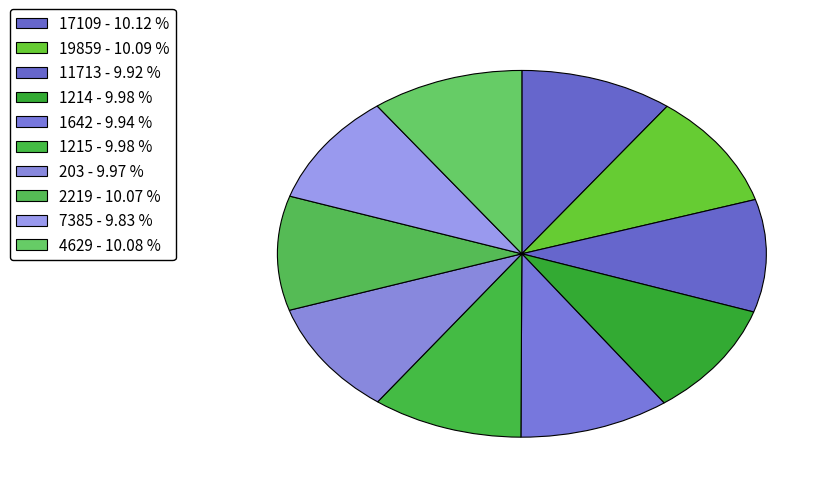

Which category has the biggest portion of the pie?

17109